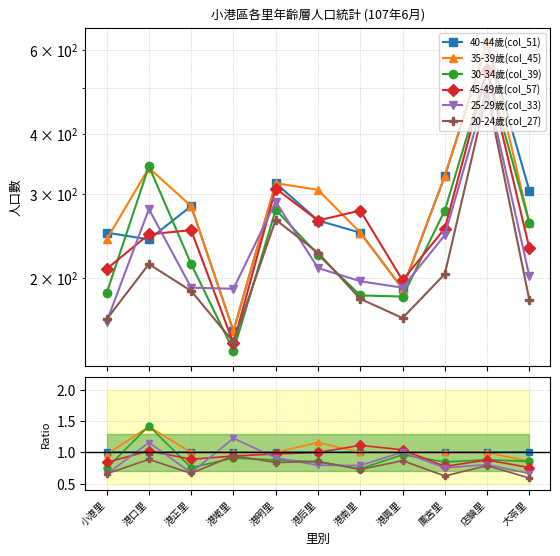

Which series has the largest range (max minus min)?

30-34歲(col_39)